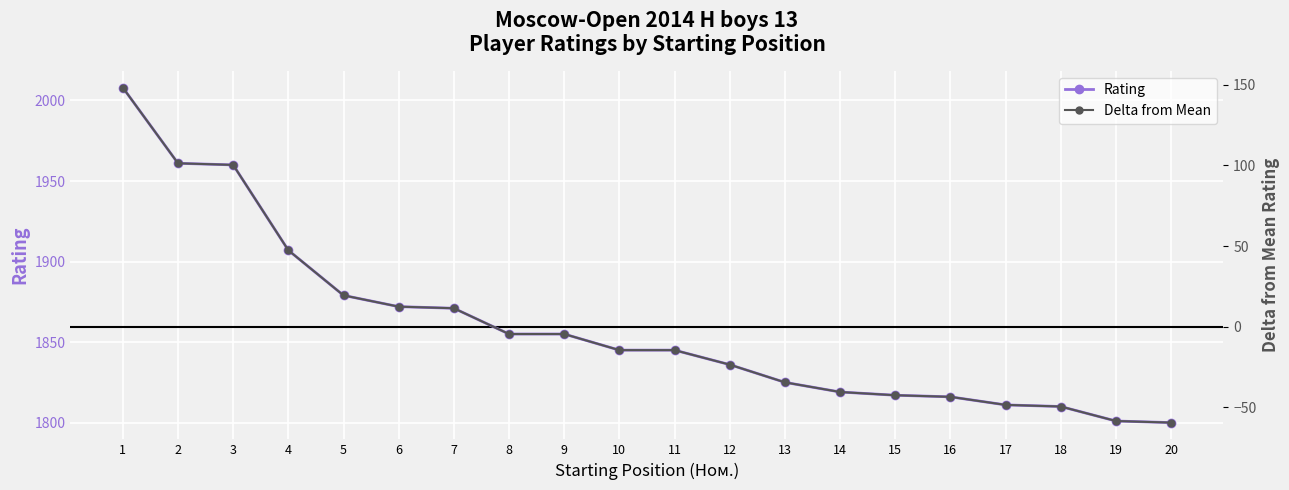

Is the value of Delta from Mean at 6 greater than the value of Rating at 5?

No